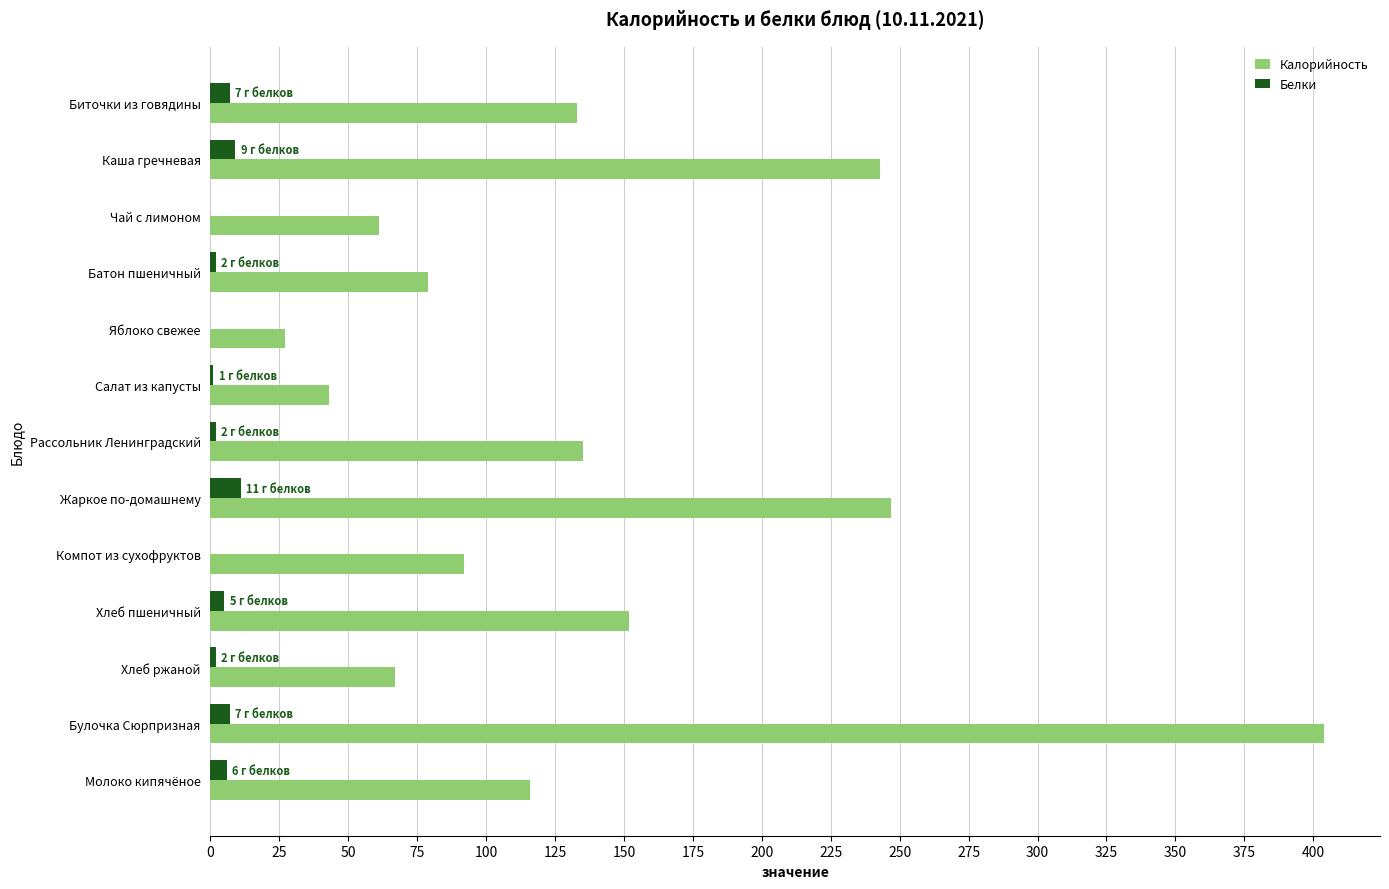

What is the sum of all Белки values?

52